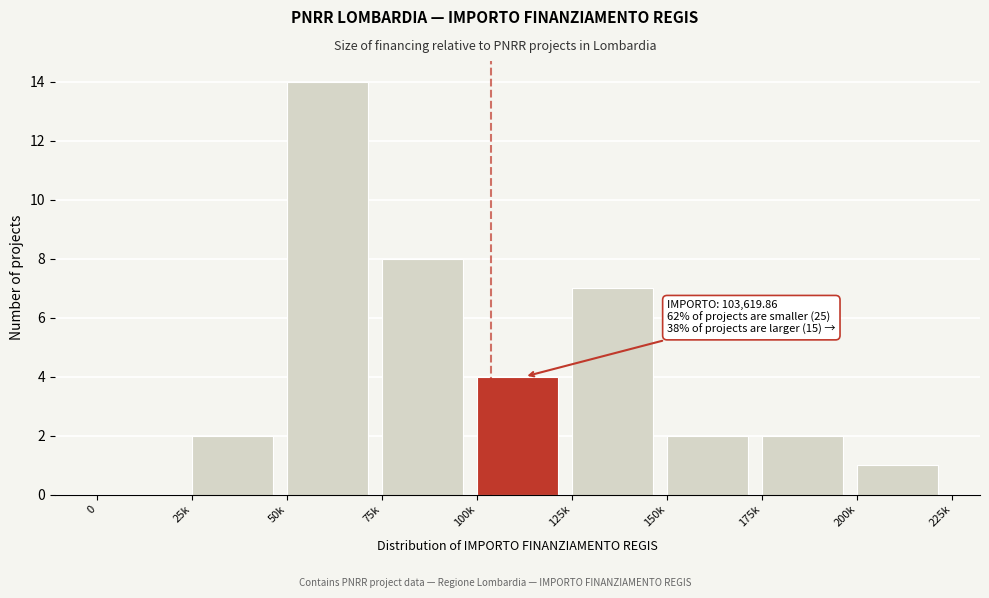

Reading left to right, list all the values displayed in this chart.

0=0	25k=2	50k=14	75k=8	100k=4	125k=7	150k=2	175k=2	200k=1